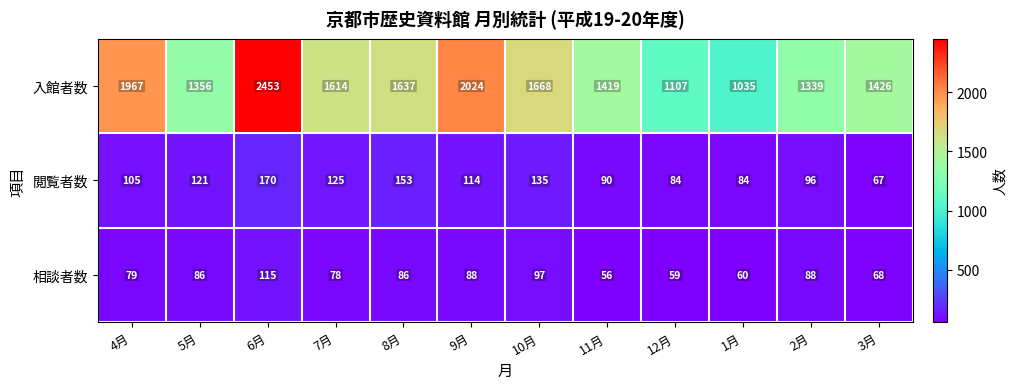

The 相談者数 series shows 173 at 6月. True or false?

False